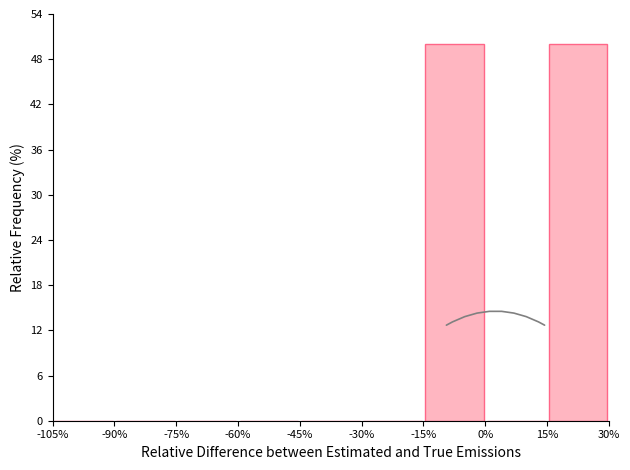

Reading left to right, list every bar in this chart as the range it spans on the x-axis followed by its height. The values are not printed on the chart, so give them approximately, as read against the axis.

-105% to -90%: 0
-90% to -75%: 0
-75% to -60%: 0
-60% to -45%: 0
-45% to -30%: 0
-30% to -15%: 0
-15% to 0%: 50
0% to 15%: 0
15% to 30%: 50